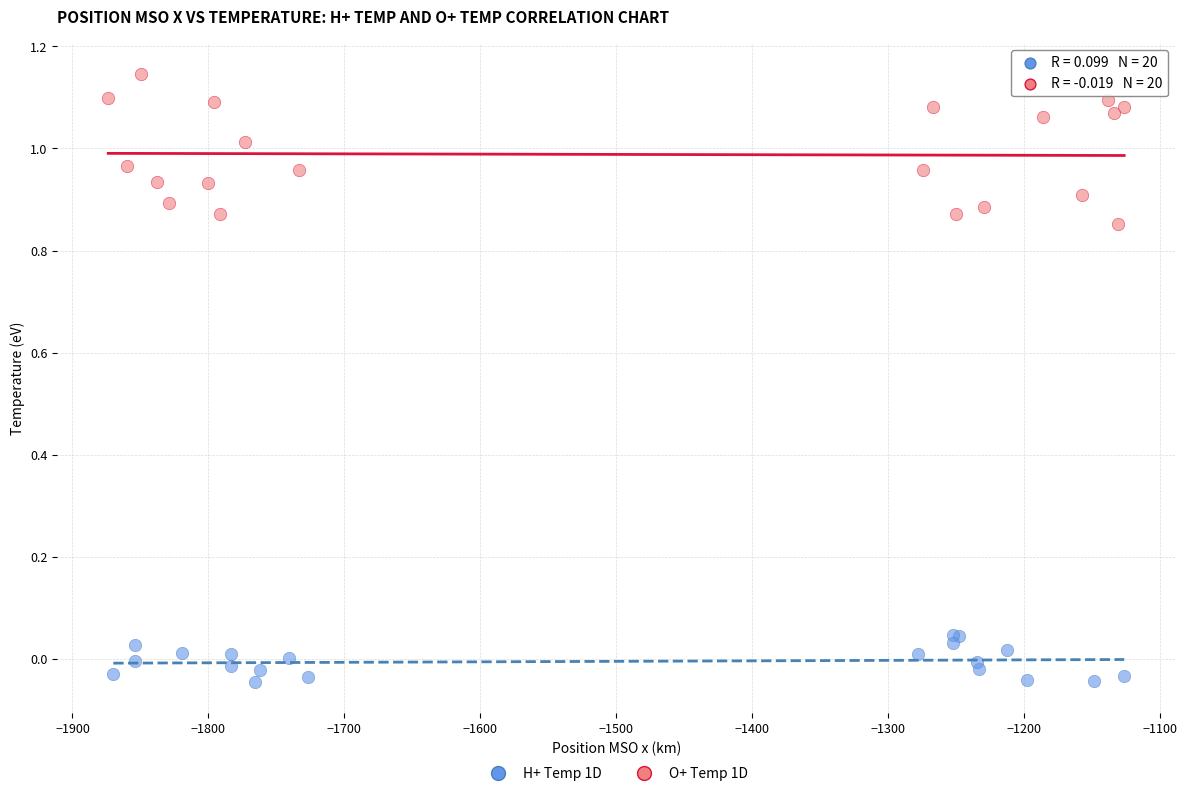

Which series has the widest spread of Y values?

O+ Temp 1D